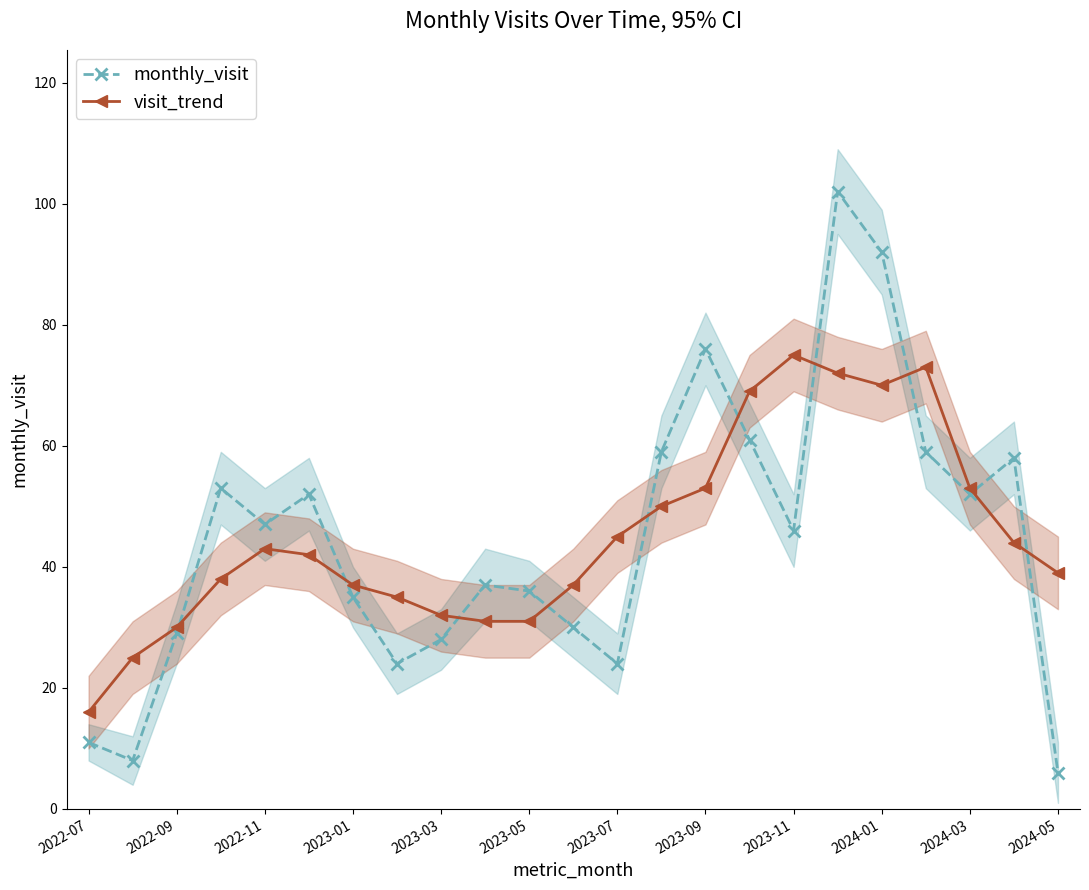

Which category has the lowest value in the visit_trend series?

2022-07